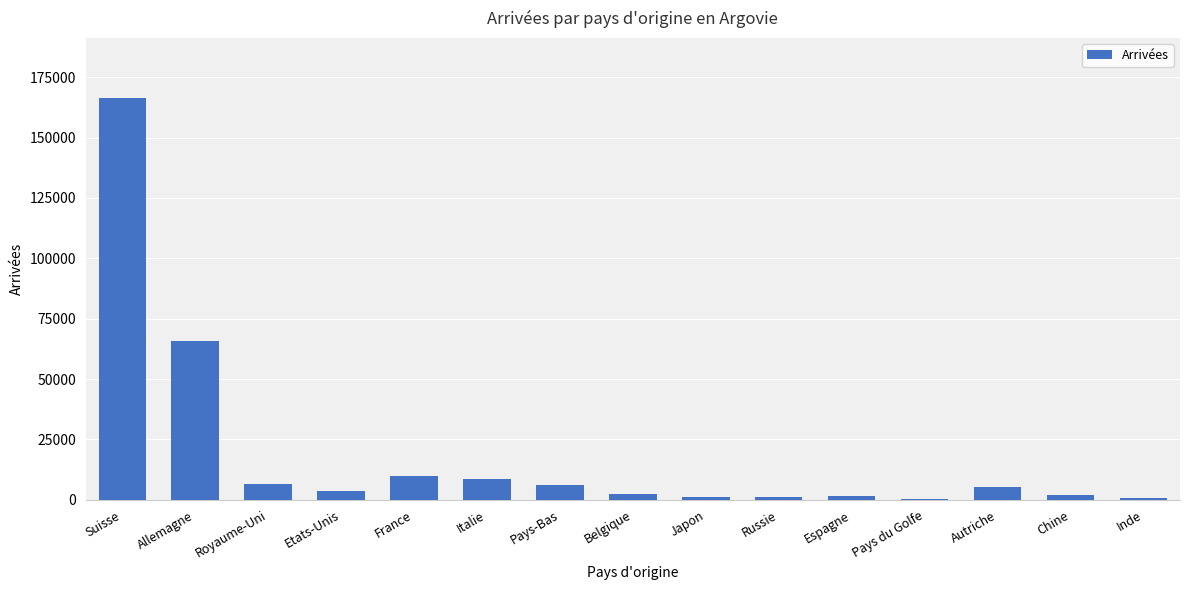

What is the sum of all values?

281202